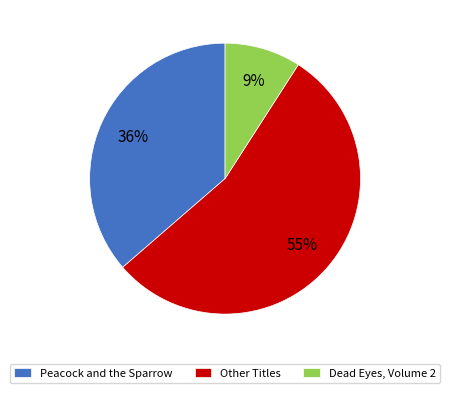

Does Other Titles represent more than half of the total?

Yes